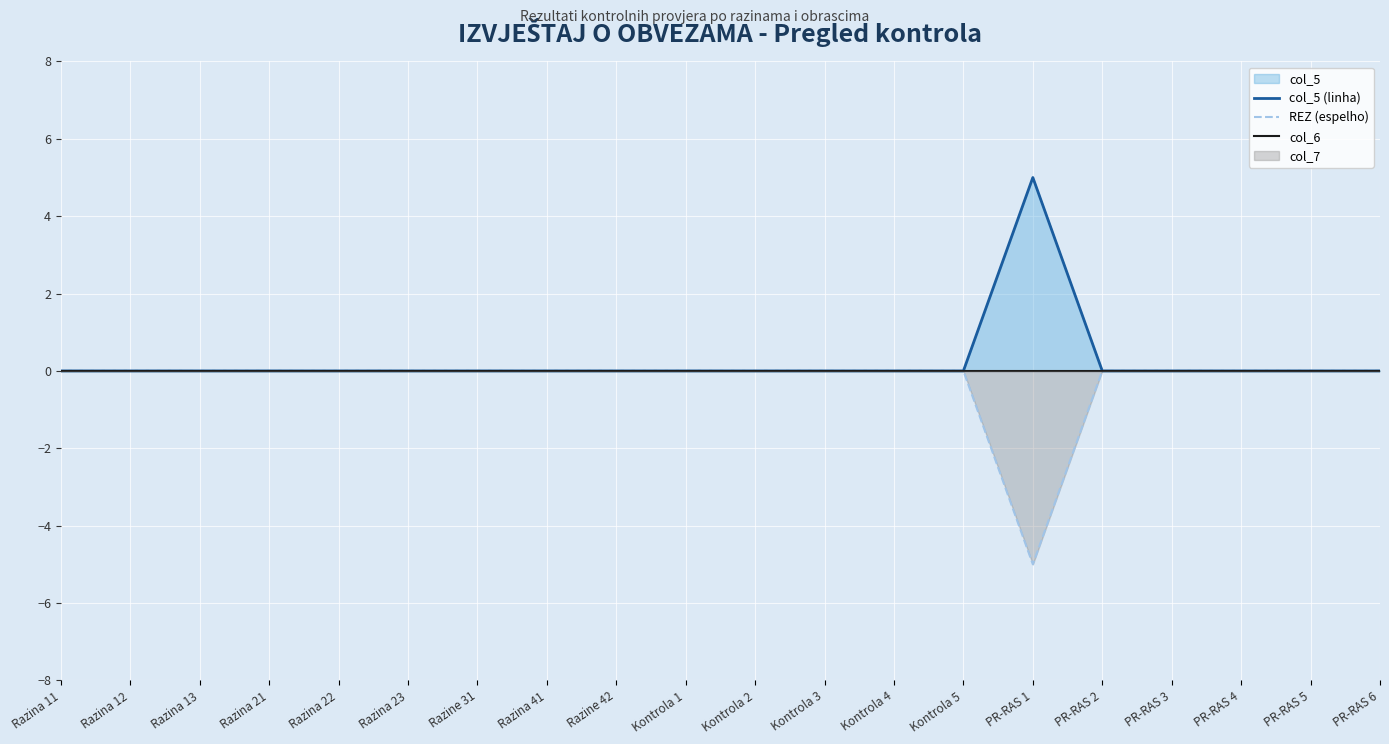

Rank the series by their maximum value, from lowest to highest.

REZ (espelho), col_6, col_5 (linha)